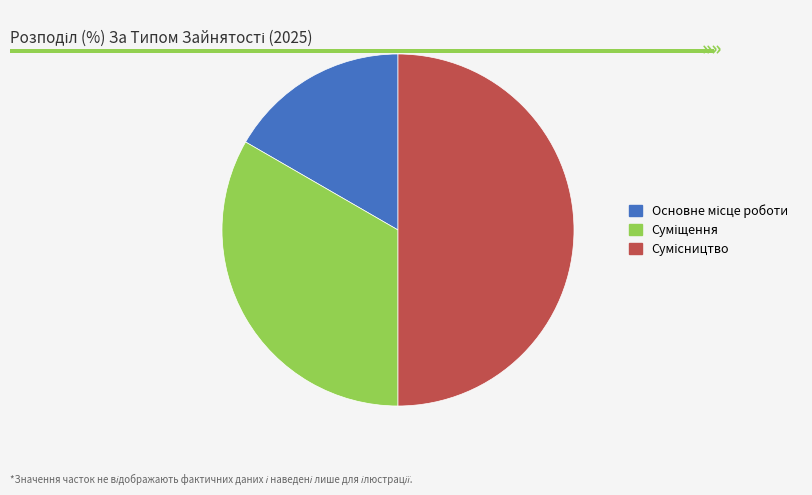

Count the number of slices in the pie.

3